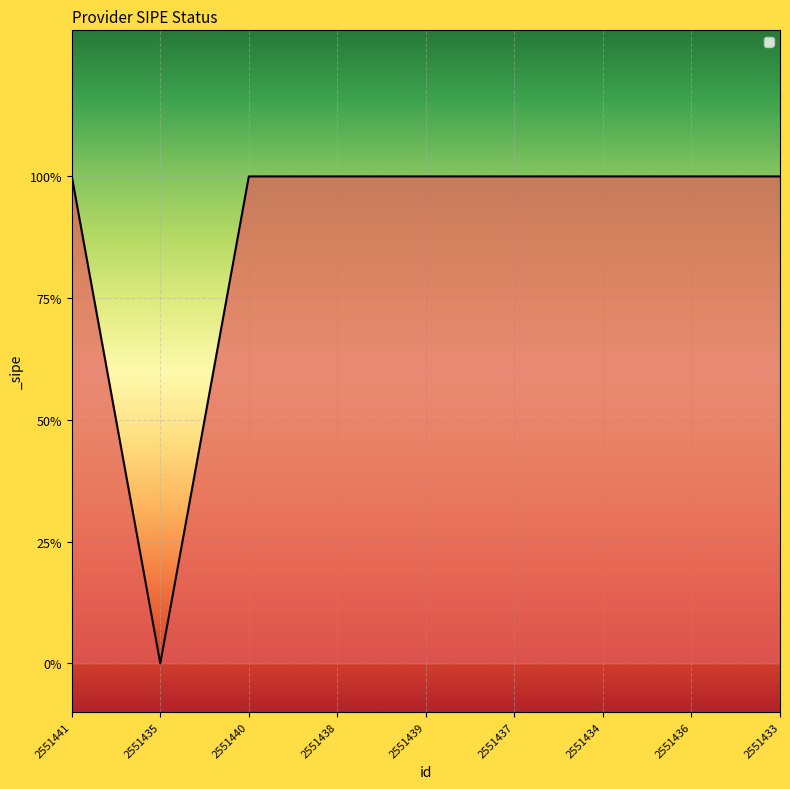

Does the chart display data point markers on the line(s)?

No